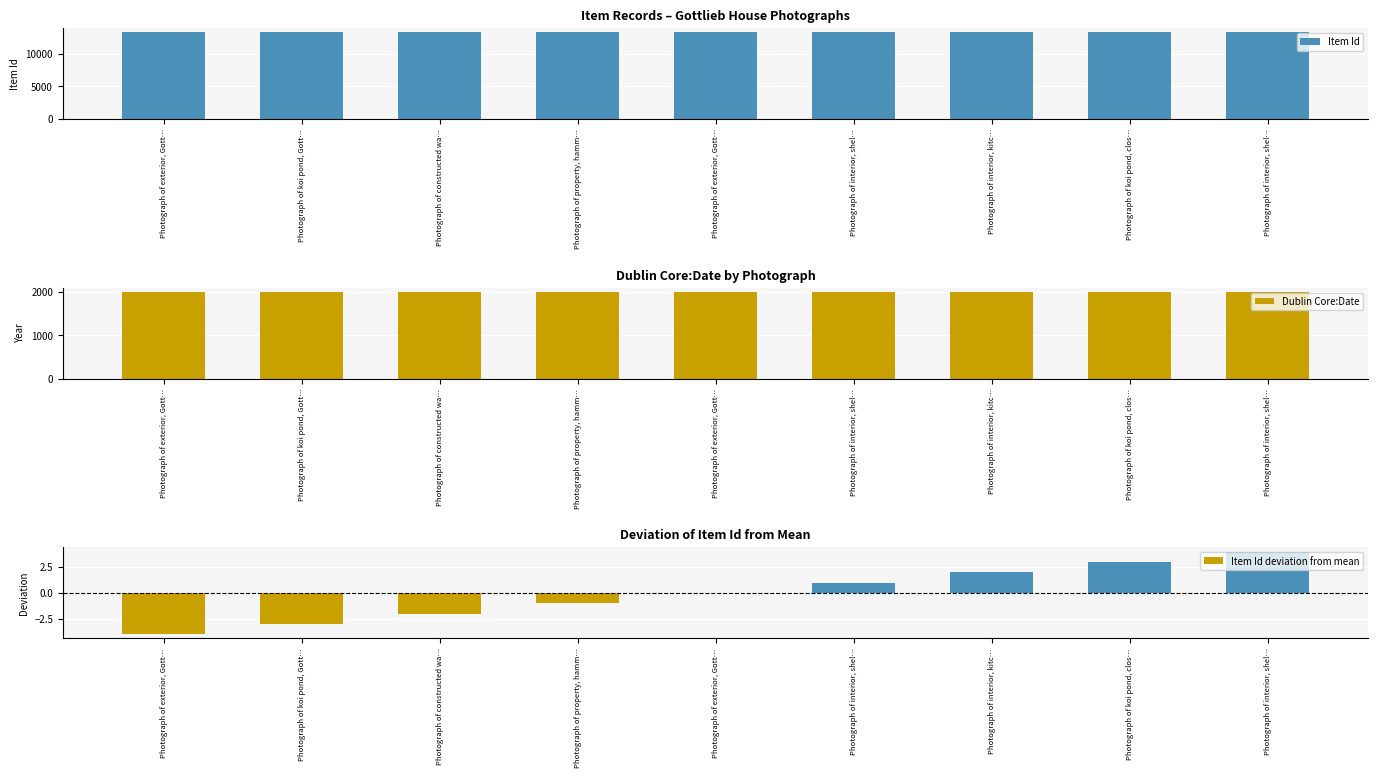

At which label does Item Id first exceed 13334?

Photograph of interior, shel…